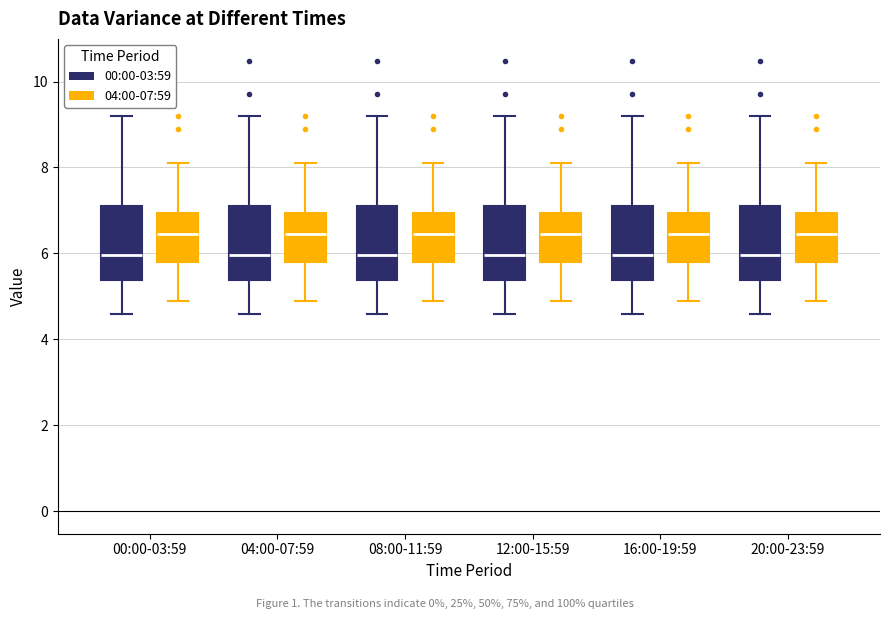

Reading left to right, transcribe this box plot: for each box, give where its median line is, the range the box spans, and where its two whiskers end, as read against the y-axis. The values are not printed on the chart, so give them approximately, as read against the axis.

00:00-03:59 (00:00-03:59): median 6.0, box 5.4 to 7.2, whiskers 4.6 to 9.2
00:00-03:59 (04:00-07:59): median 6.4, box 5.8 to 7.0, whiskers 5.0 to 8.2
04:00-07:59 (00:00-03:59): median 6.0, box 5.4 to 7.2, whiskers 4.6 to 9.2
04:00-07:59 (04:00-07:59): median 6.4, box 5.8 to 7.0, whiskers 5.0 to 8.2
08:00-11:59 (00:00-03:59): median 6.0, box 5.4 to 7.2, whiskers 4.6 to 9.2
08:00-11:59 (04:00-07:59): median 6.4, box 5.8 to 7.0, whiskers 5.0 to 8.2
12:00-15:59 (00:00-03:59): median 6.0, box 5.4 to 7.2, whiskers 4.6 to 9.2
12:00-15:59 (04:00-07:59): median 6.4, box 5.8 to 7.0, whiskers 5.0 to 8.2
16:00-19:59 (00:00-03:59): median 6.0, box 5.4 to 7.2, whiskers 4.6 to 9.2
16:00-19:59 (04:00-07:59): median 6.4, box 5.8 to 7.0, whiskers 5.0 to 8.2
20:00-23:59 (00:00-03:59): median 6.0, box 5.4 to 7.2, whiskers 4.6 to 9.2
20:00-23:59 (04:00-07:59): median 6.4, box 5.8 to 7.0, whiskers 5.0 to 8.2